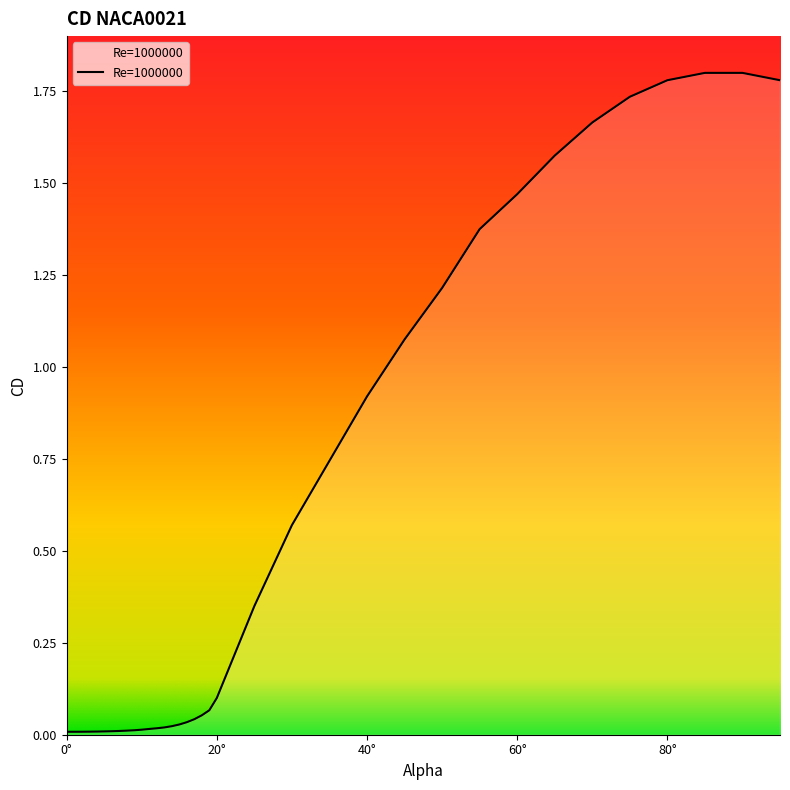

Is this an area chart (filled region under the line)?

Yes